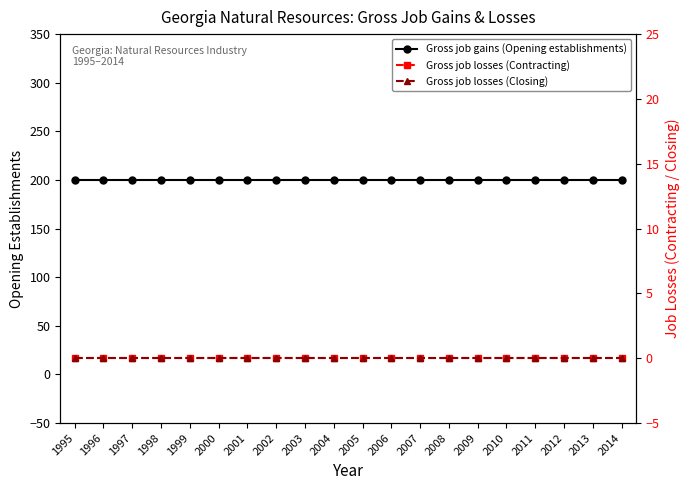

Is it true that Gross job gains (Opening establishments) equals 44 at 2004?

False